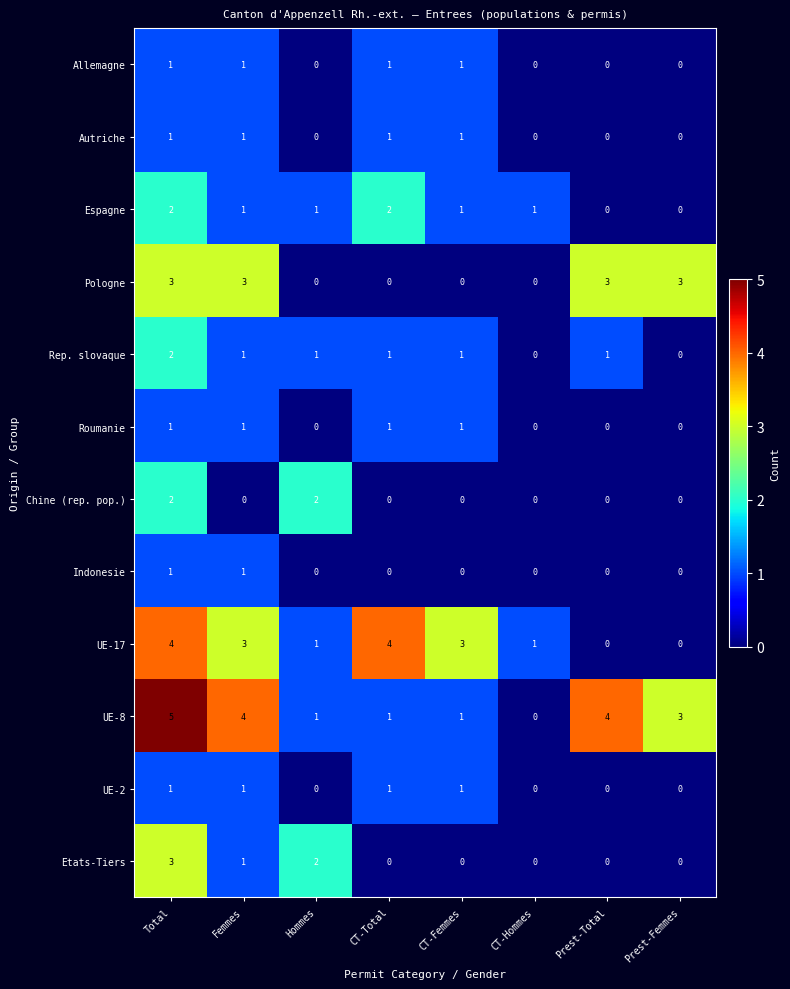

What is the difference between the highest and lowest values at CT-Femmes?

3